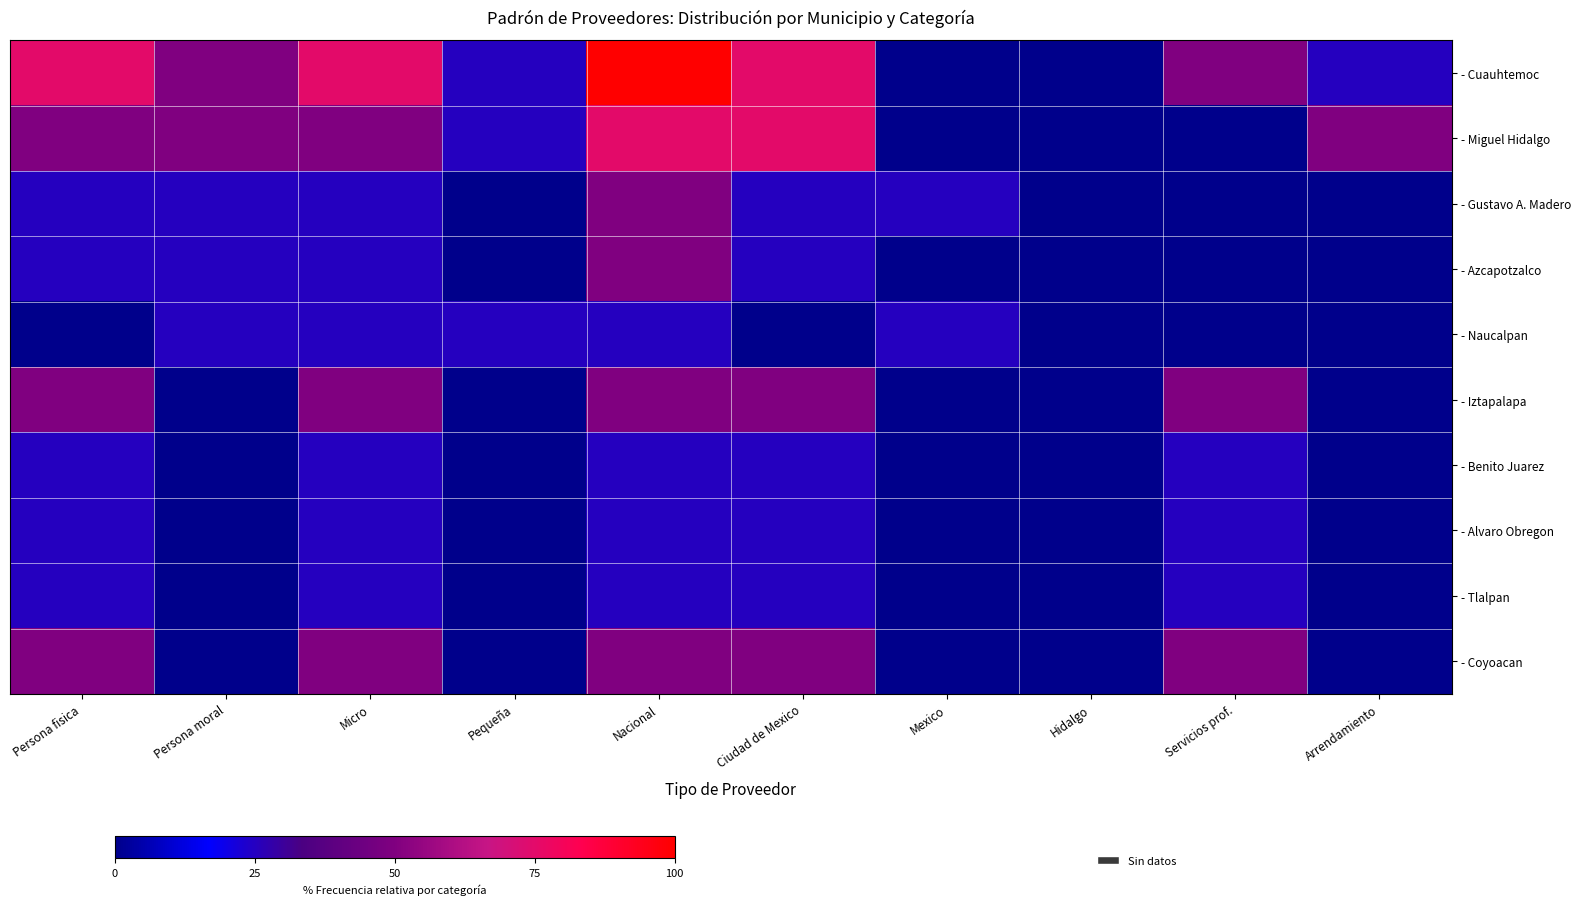

How many series are shown in this chart?

10